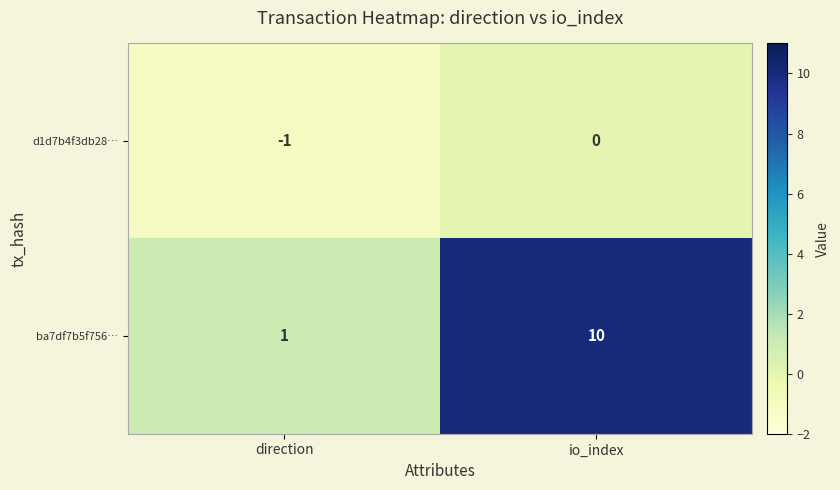

Which label corresponds to the largest value in the chart?

io_index